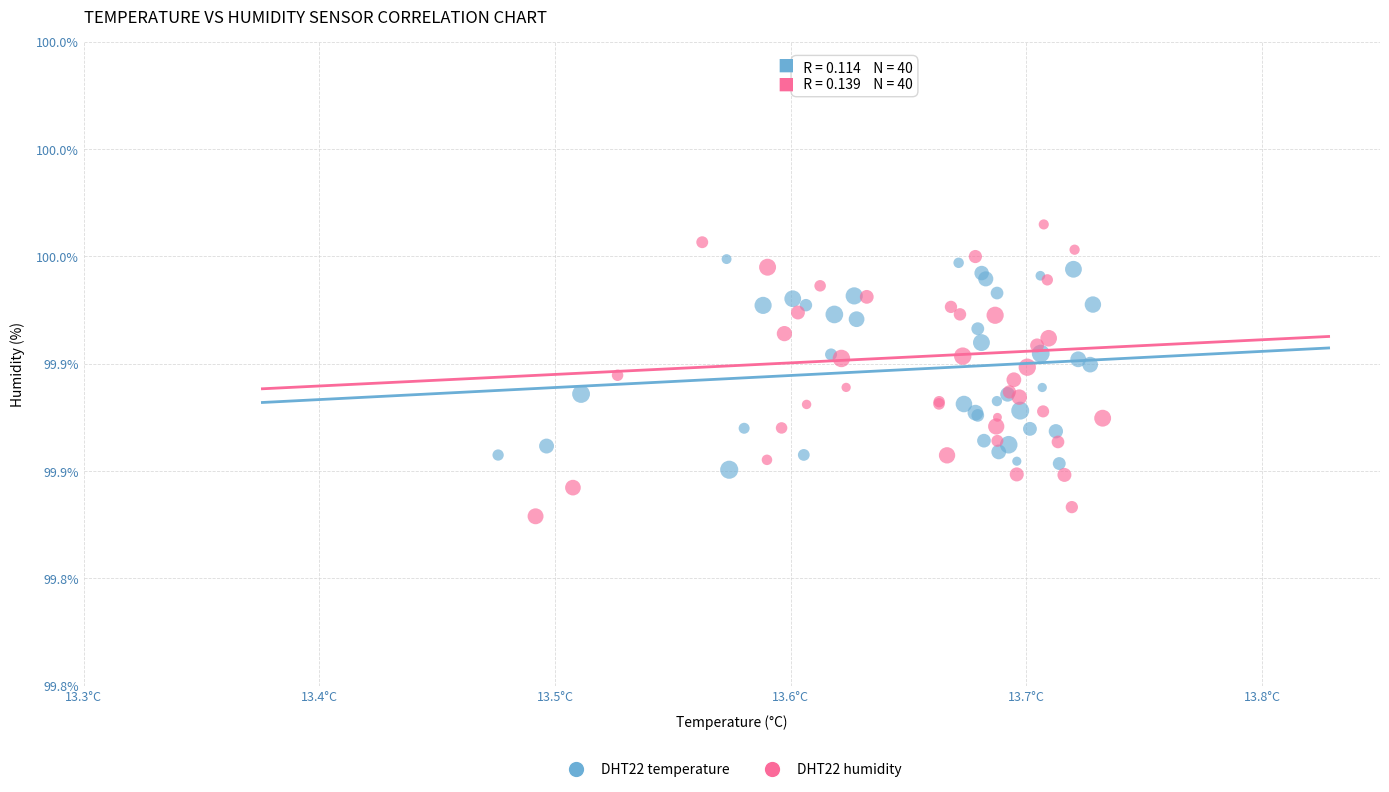

Which series has the widest spread of Y values?

DHT22 humidity